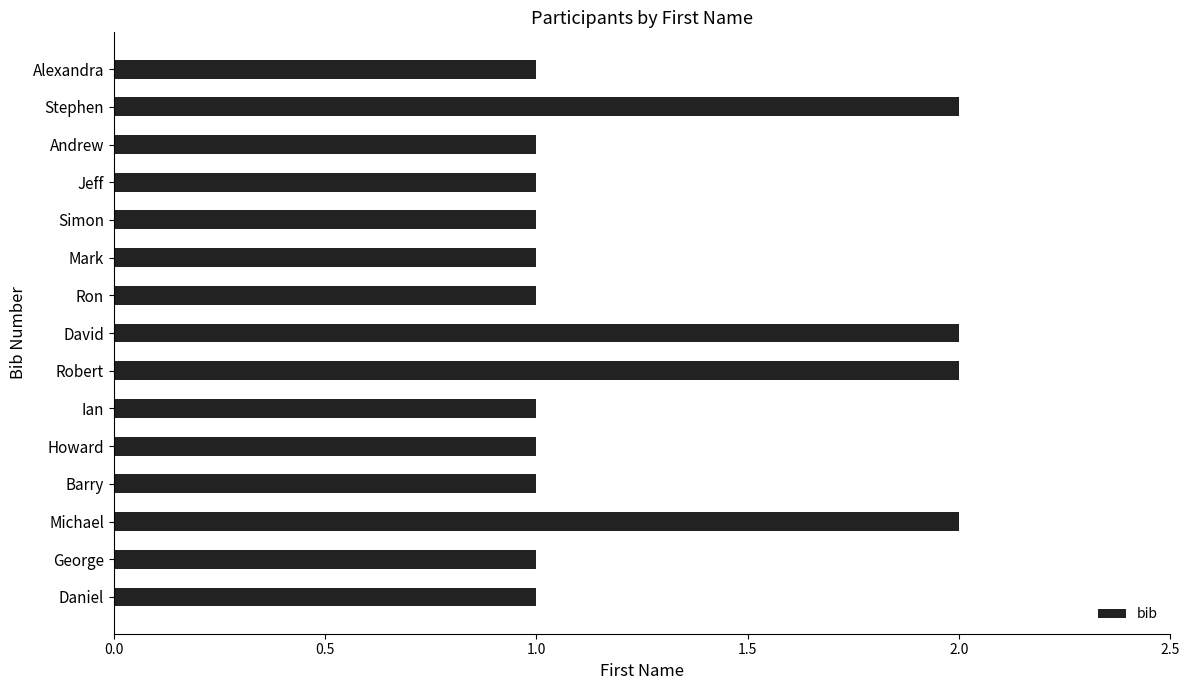

Is it true that the value at Daniel is 1?

True